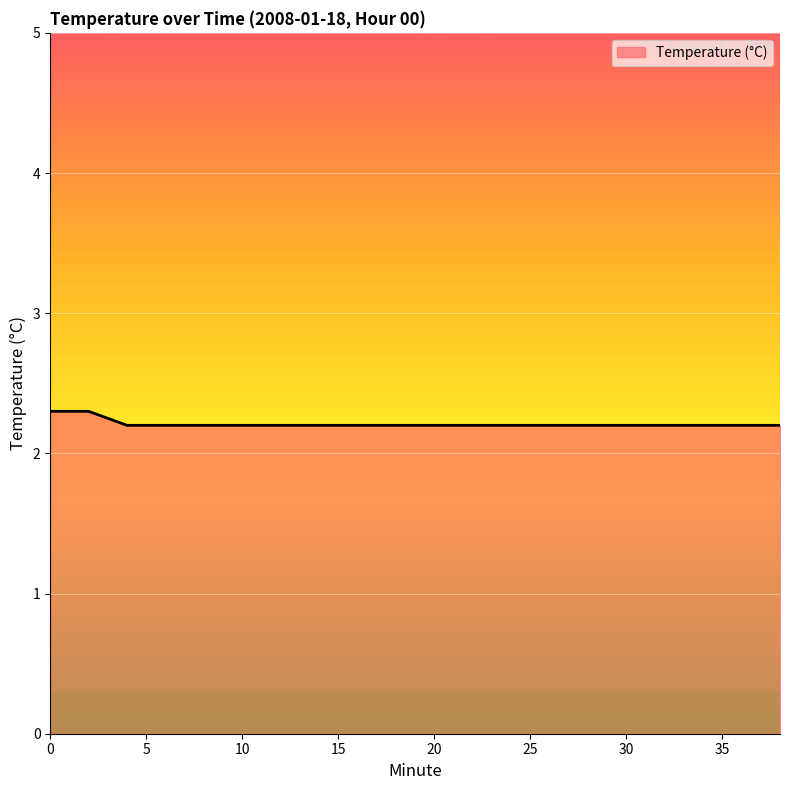

Reading left to right, transcribe all the data shown in this chart.

2.3	2.3	2.2	2.2	2.2	2.2	2.2	2.2	2.2	2.2	2.2	2.2	2.2	2.2	2.2	2.2	2.2	2.2	2.2	2.2